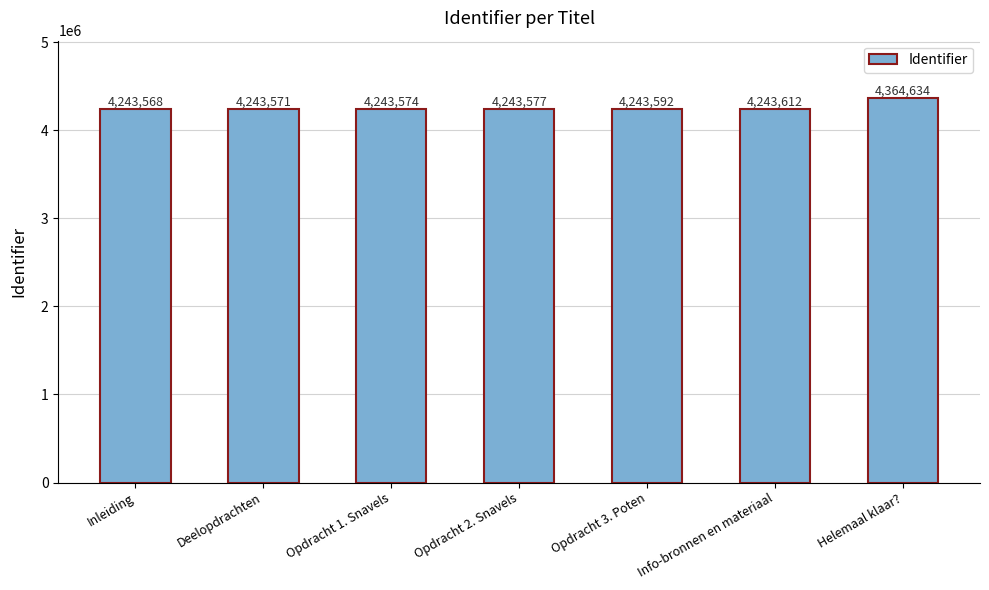

Reading right to left, list all the values displayed in this chart.

4364634	4243612	4243592	4243577	4243574	4243571	4243568